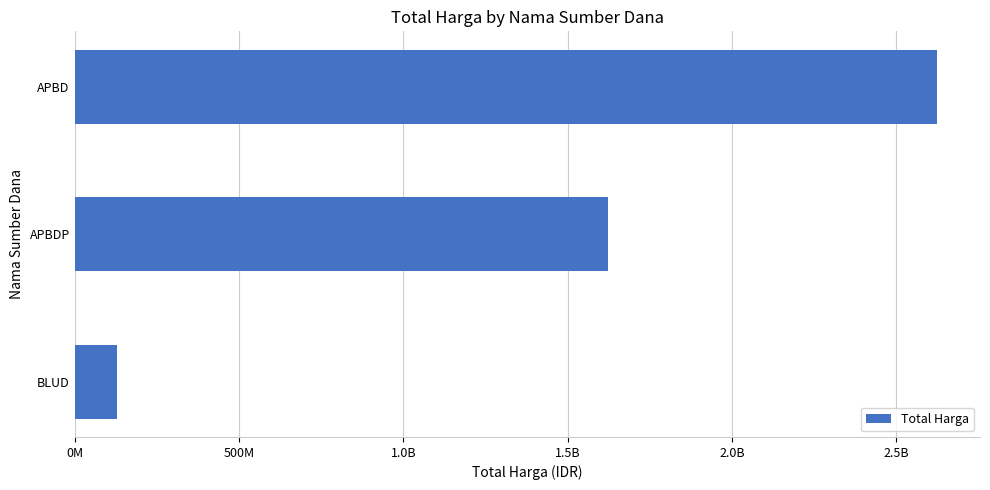

Does the chart contain any negative values?

No